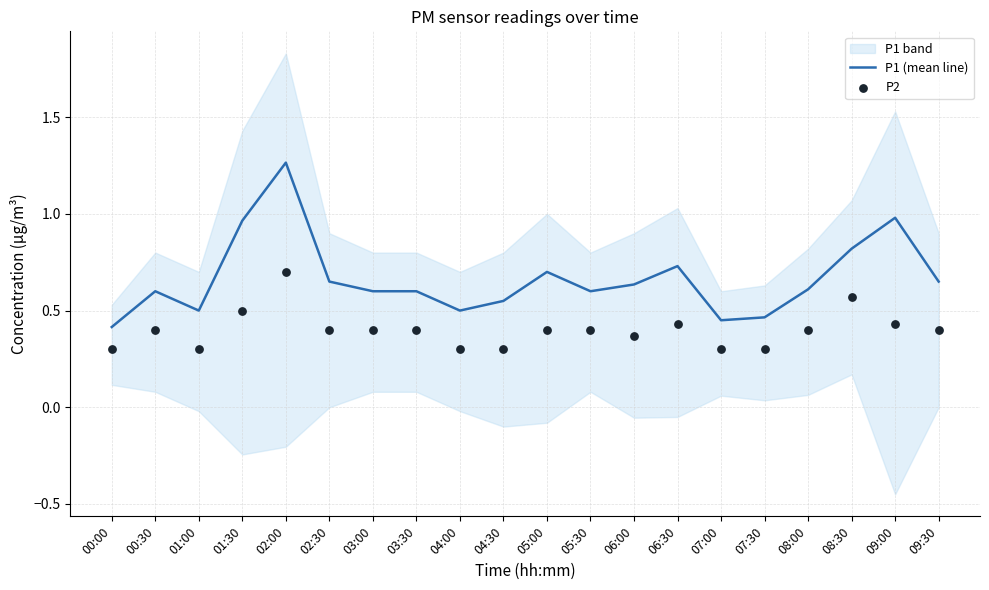

Which series has the largest Y range (max minus min)?

P1 (mean line)